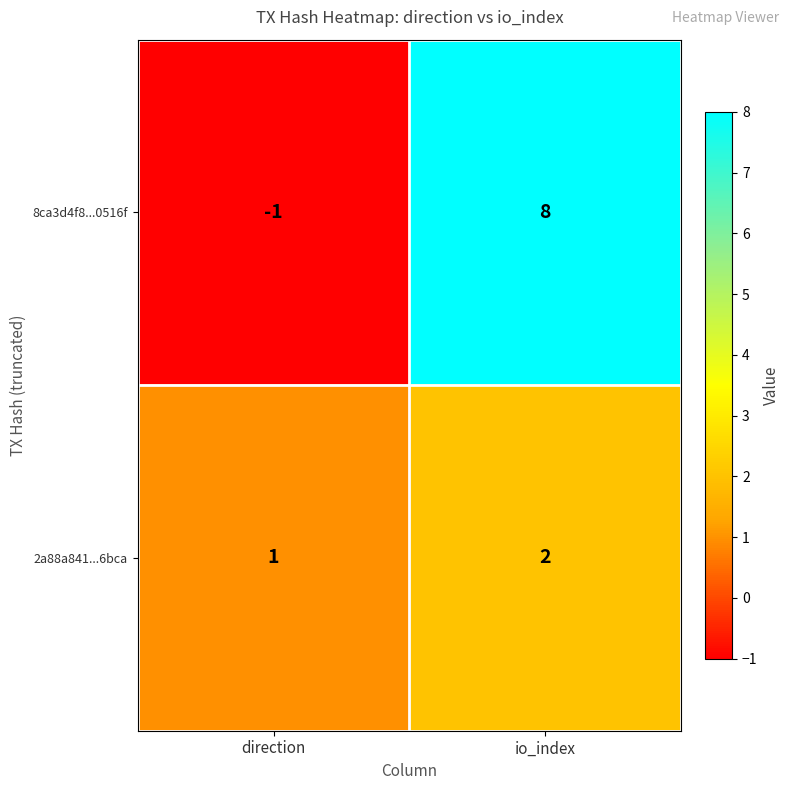

Reading left to right, transcribe all the data shown in this chart.

8ca3d4f8...0516f: -1	8
2a88a841...6bca: 1	2